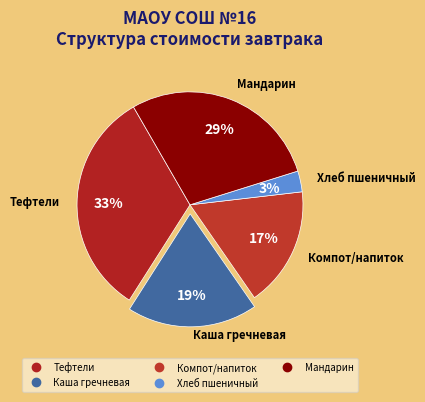

Is there any slice that represents more than half of the pie?

No